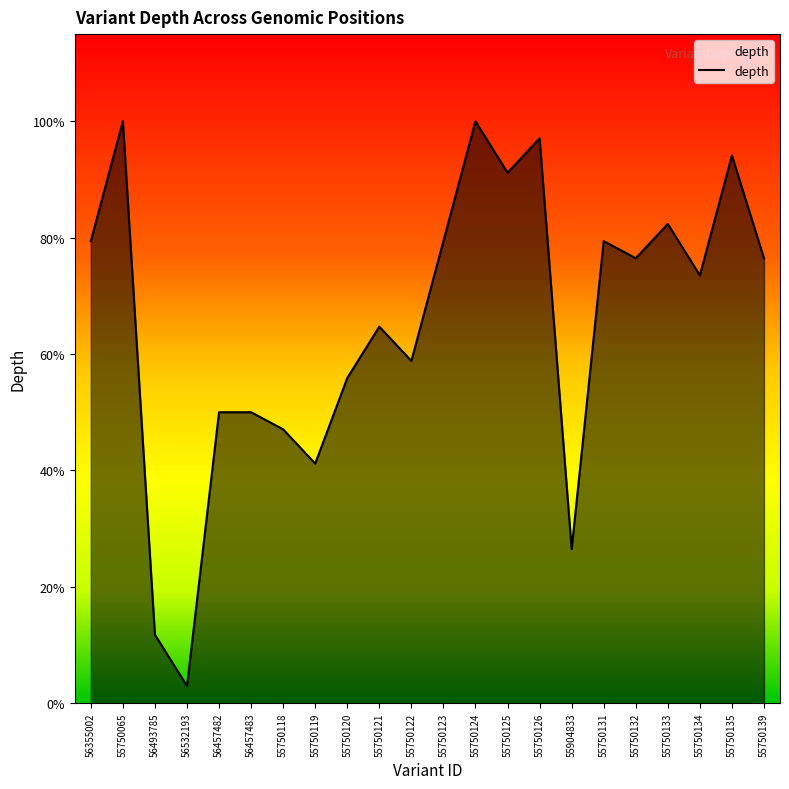

Reading left to right, extract all data points from this chart.

27	34	4	1	17	17	16	14	19	22	20	27	34	31	33	9	27	26	28	25	32	26